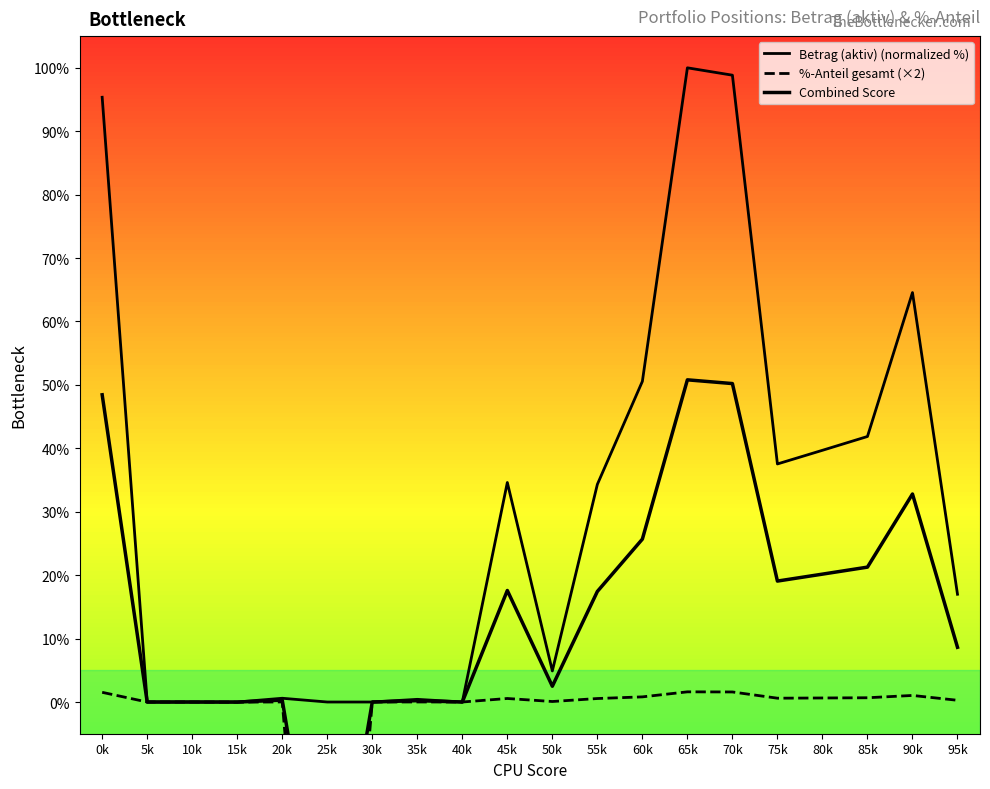

What is the highest value of the Combined Score series?

50.8